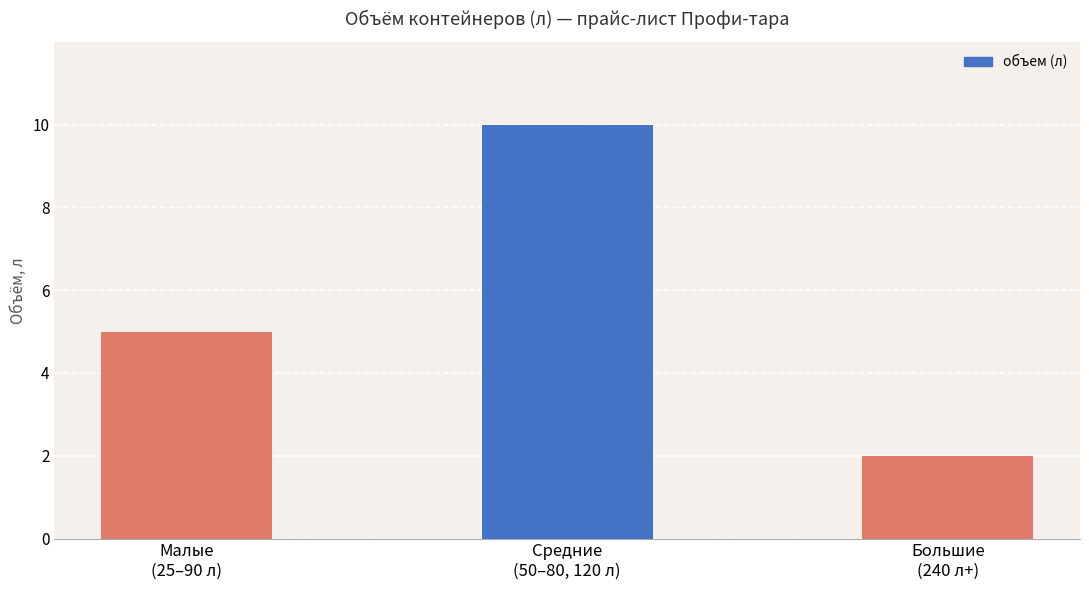

What is the label of the 3rd bar from the left?

Большие
(240 л+)